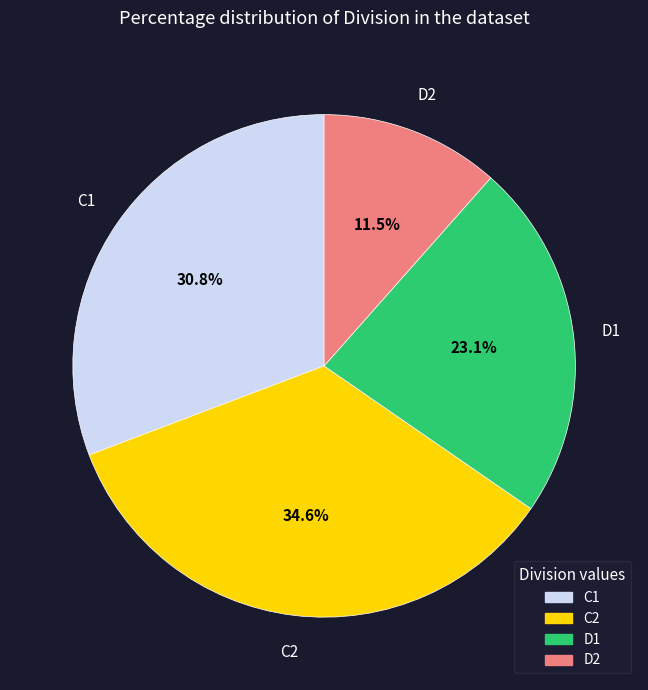

Is there any slice that represents more than half of the pie?

No